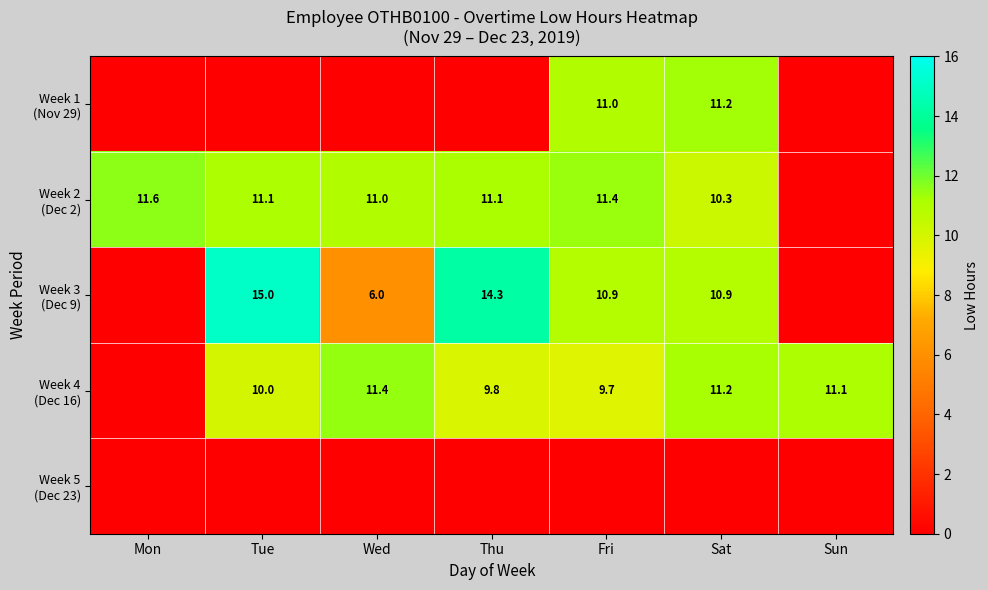

At Fri, list the series in order from smallest to largest.

Week 5 (Dec 23), Week 4 (Dec 16), Week 3 (Dec 9), Week 1 (Nov 29), Week 2 (Dec 2)